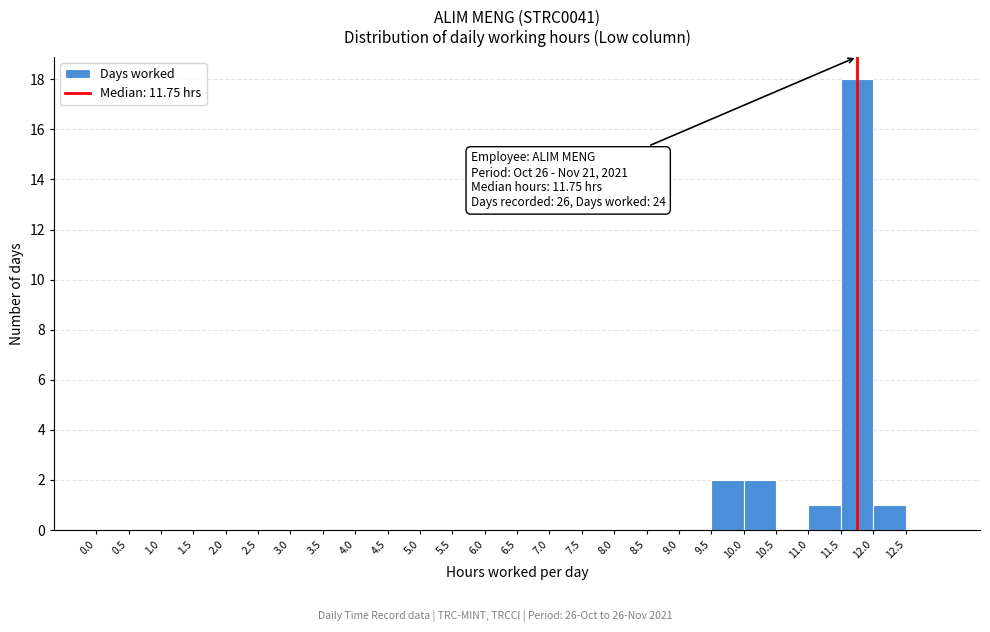

Over which range of the x-axis is the bar tallest?

11.5 to 12.0